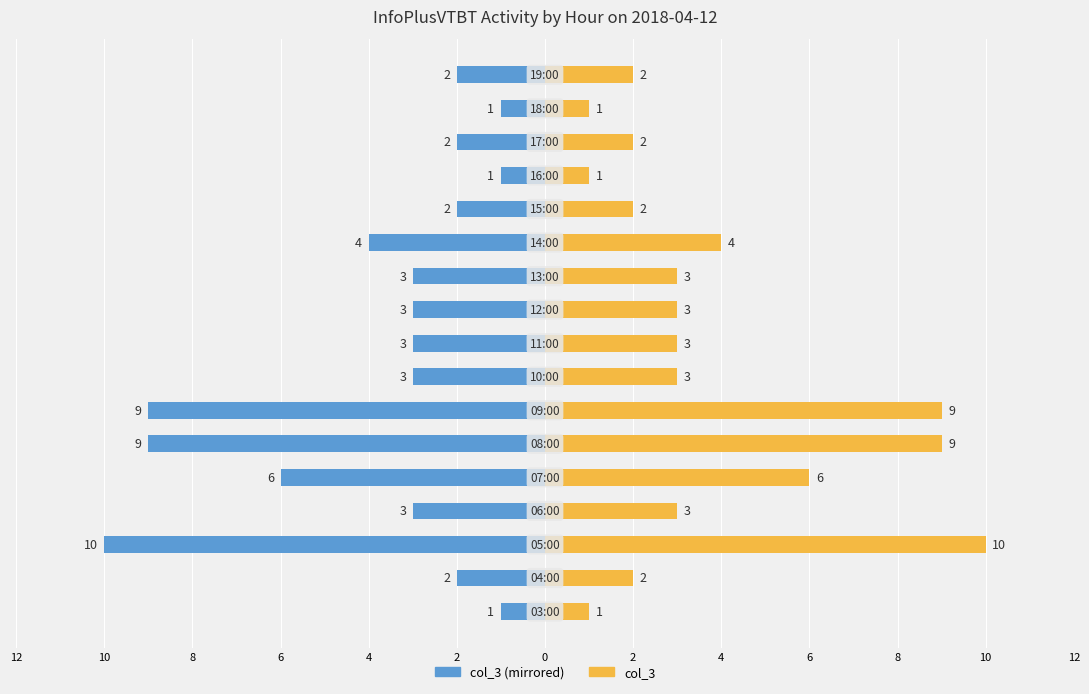

How many groups of bars are there?

17